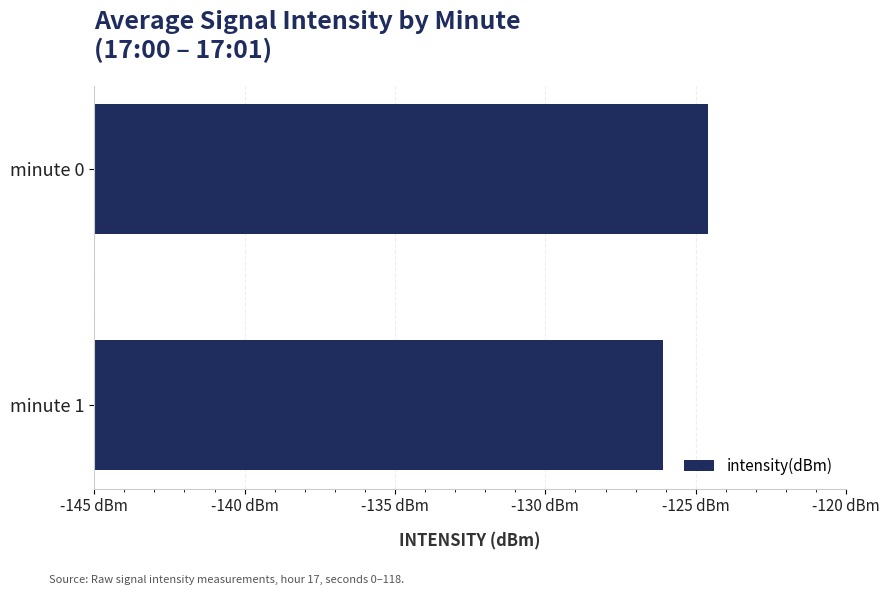

Does the chart contain any negative values?

No